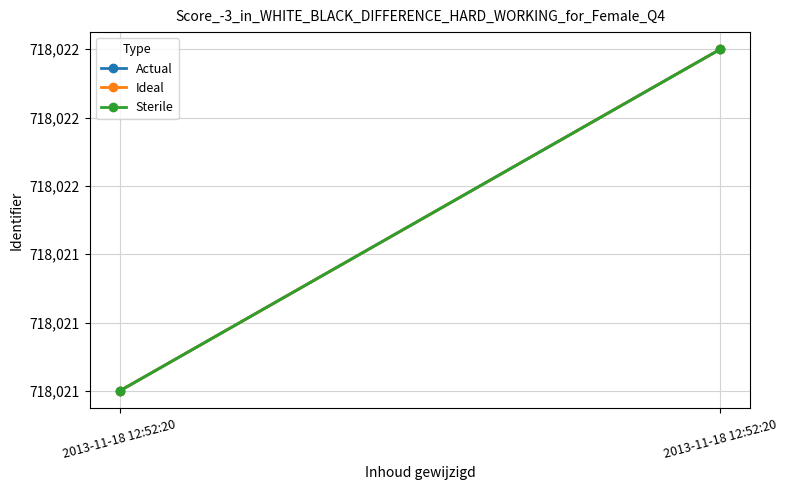

Reading left to right, what are all the values shown in this chart?

Actual: 718021	718022
Ideal: 718021	718022
Sterile: 718021	718022